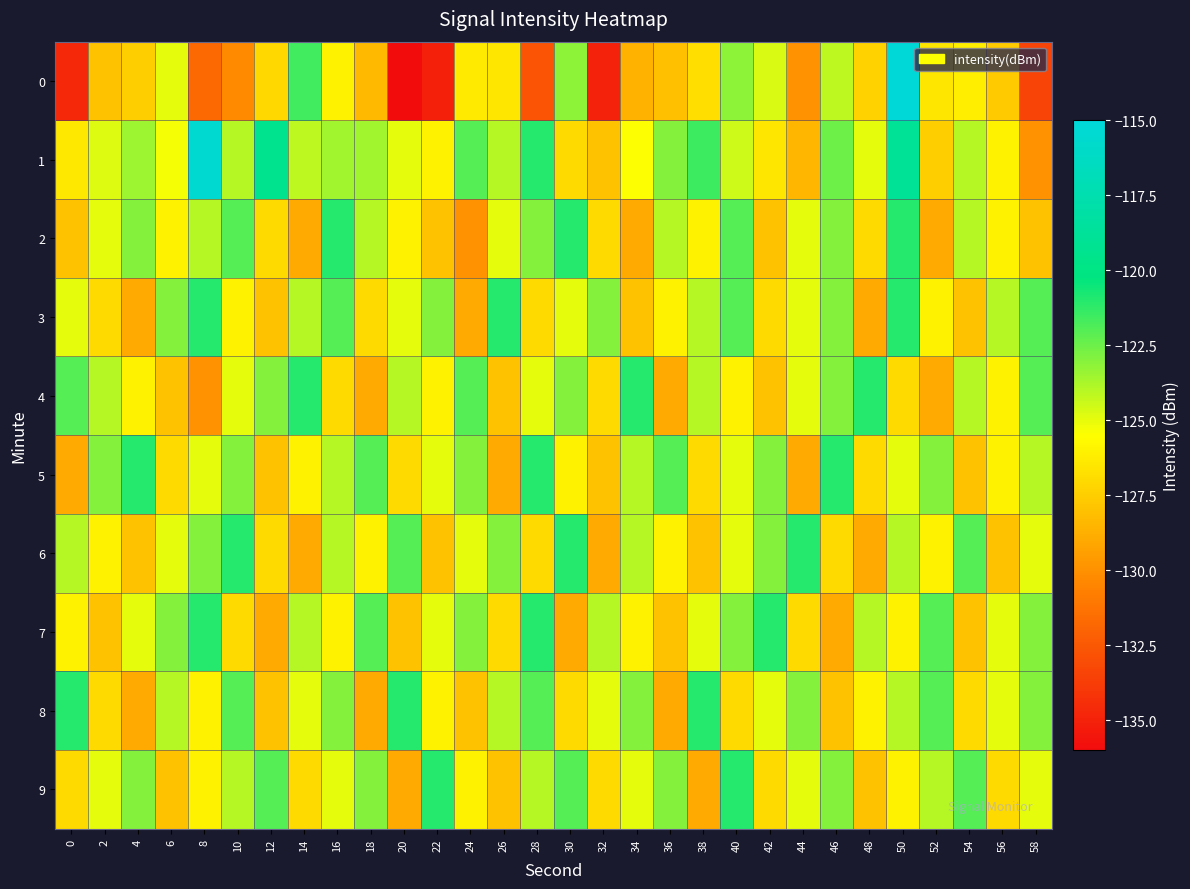

Which series has the largest total across all categories?

1